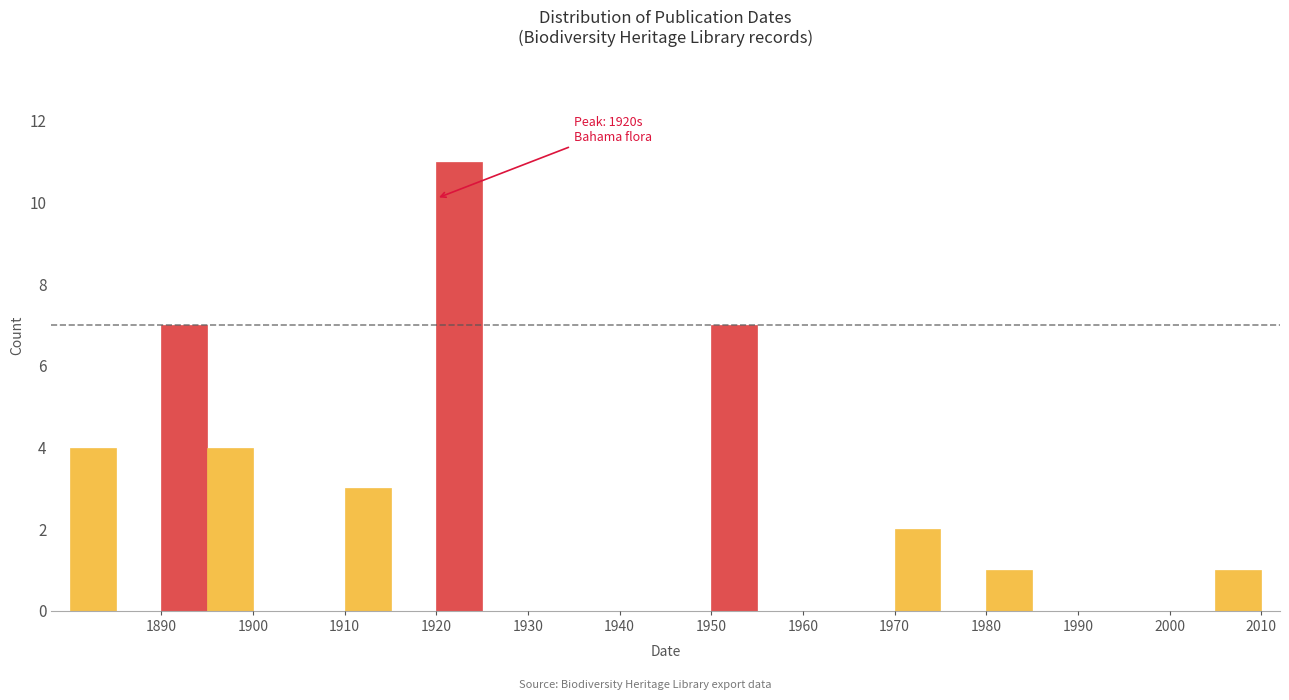

Over which range of the x-axis is the bar tallest?

1920 to 1925